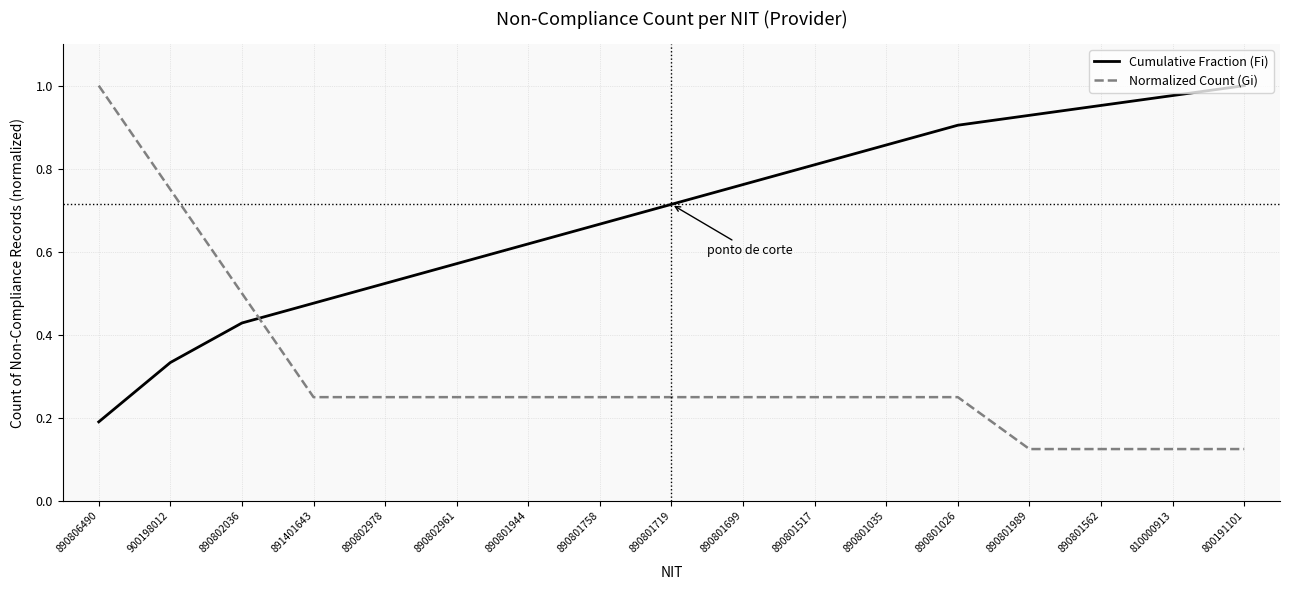

Rank the series by their average value, from highest to lowest.

Cumulative Fraction (Fi), Normalized Count (Gi)